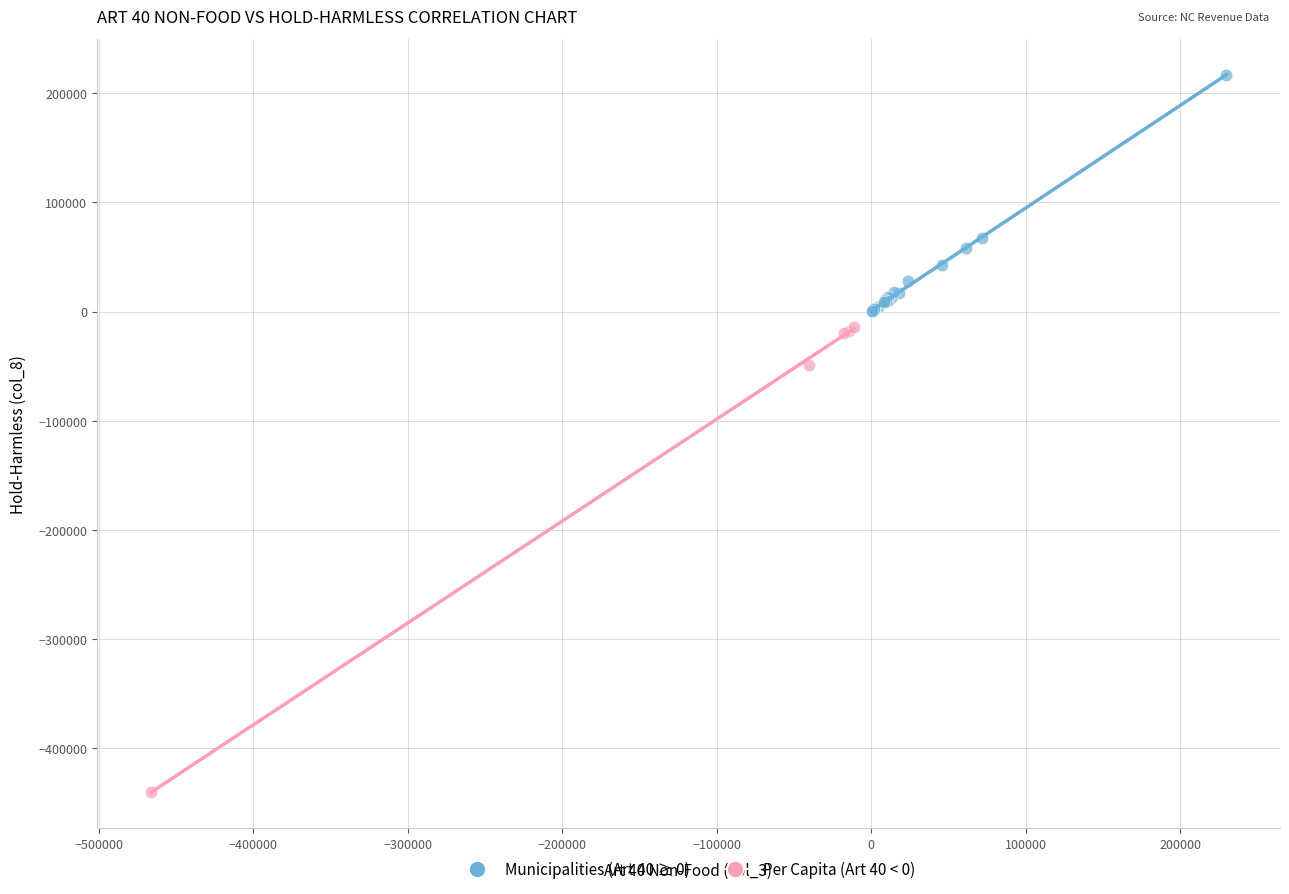

Which series reaches the minimum Y coordinate?

Per Capita (Art 40 < 0)